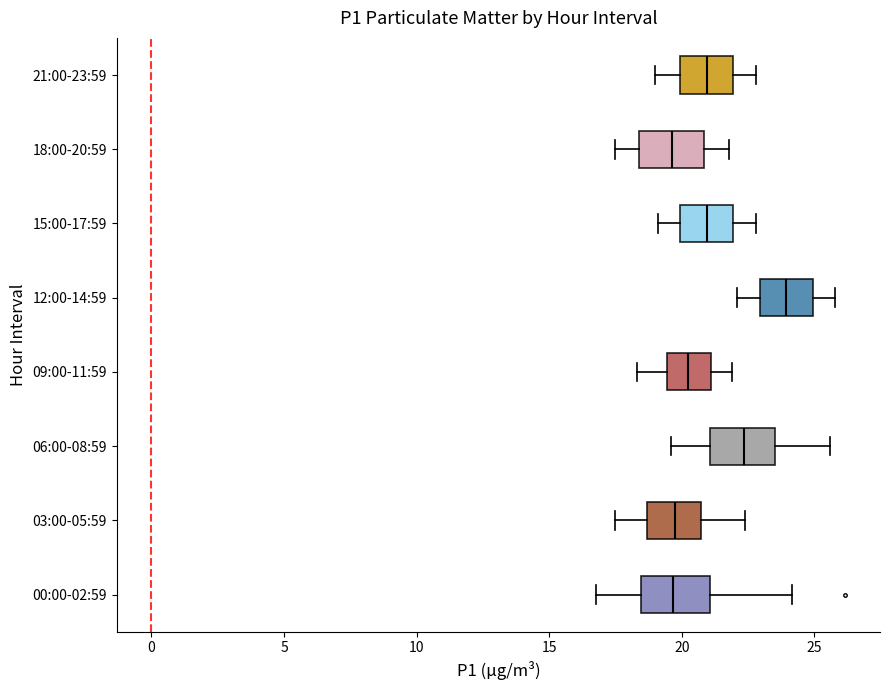

Reading bottom to top, transcribe this box plot: for each box, give where its median line is, the range the box spans, and where its two whiskers end, as read against the x-axis. The values are not printed on the chart, so give them approximately, as read against the axis.

00:00-02:59: median 19.5, box 18.5 to 21.0, whiskers 17.0 to 24.0
03:00-05:59: median 20.0, box 18.5 to 20.5, whiskers 17.5 to 22.5
06:00-08:59: median 22.5, box 21.0 to 23.5, whiskers 19.5 to 25.5
09:00-11:59: median 20.5, box 19.5 to 21.0, whiskers 18.5 to 22.0
12:00-14:59: median 24.0, box 23.0 to 25.0, whiskers 22.0 to 26.0
15:00-17:59: median 21.0, box 20.0 to 22.0, whiskers 19.0 to 23.0
18:00-20:59: median 19.5, box 18.5 to 21.0, whiskers 17.5 to 22.0
21:00-23:59: median 21.0, box 20.0 to 22.0, whiskers 19.0 to 23.0